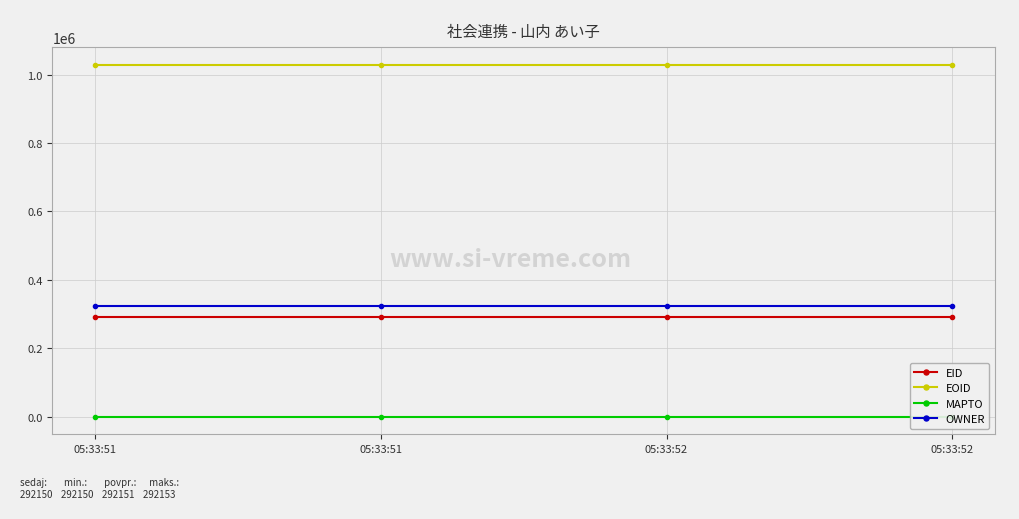

At which category is the sum across all series the highest?

05:33:51